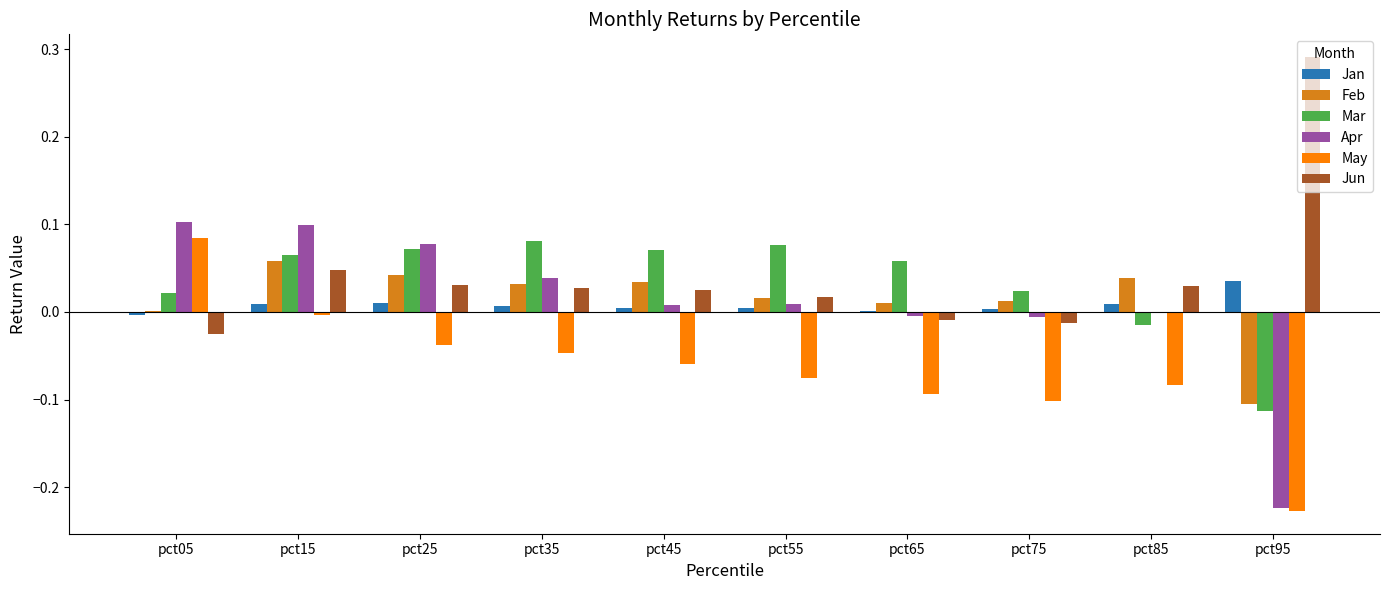

Between pct05 and pct85, which series saw the biggest shift?

May